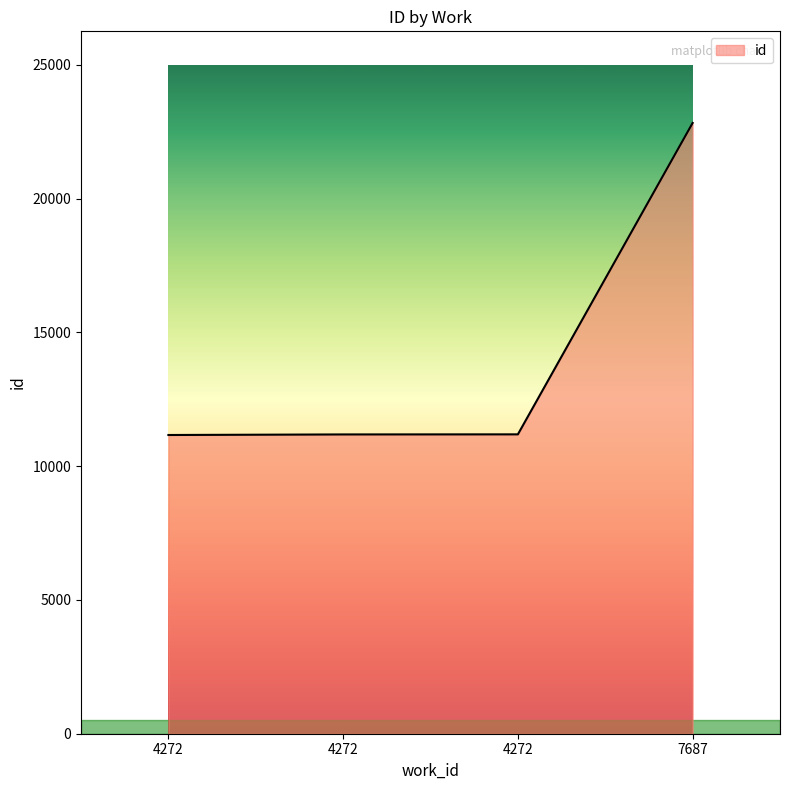

How many categories are shown in the chart?

4